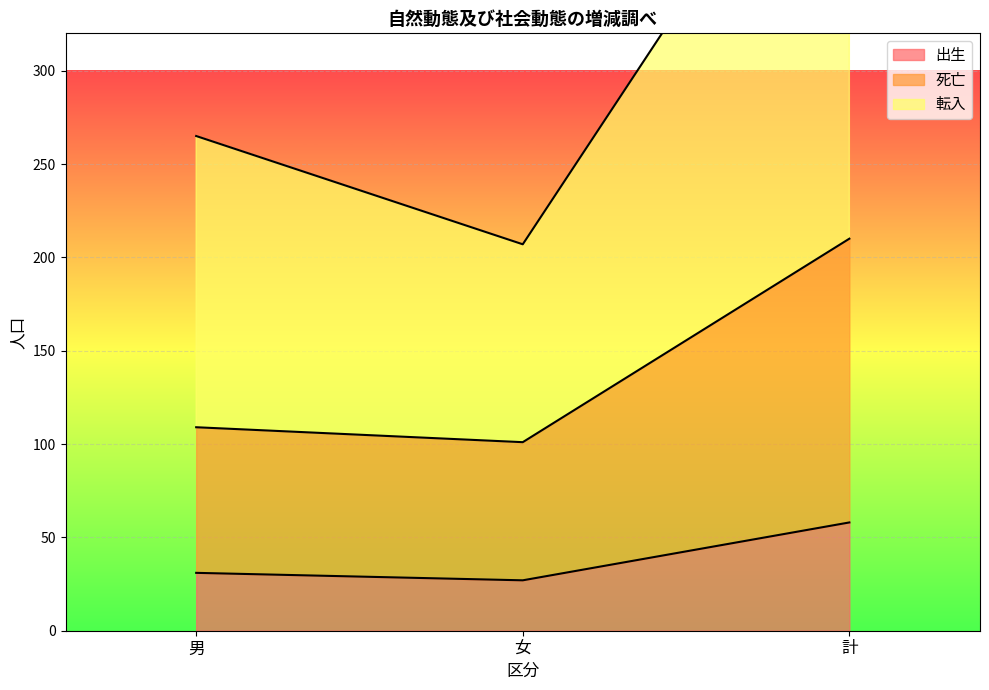

Which has a higher value, 計 or 女?

計